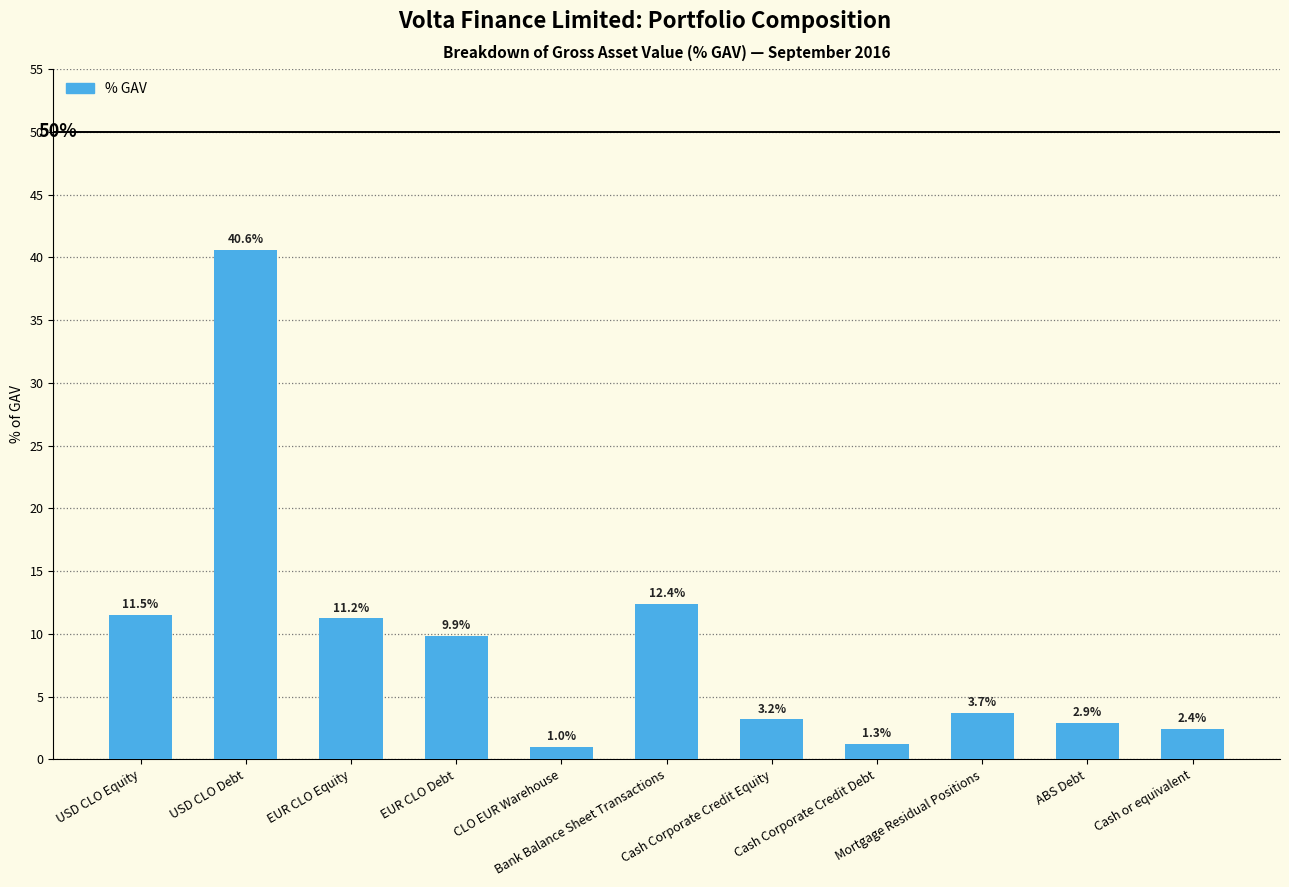

Rank the categories by value from highest to lowest.

USD CLO Debt, Bank Balance Sheet Transactions, USD CLO Equity, EUR CLO Equity, EUR CLO Debt, Mortgage Residual Positions, Cash Corporate Credit Equity, ABS Debt, Cash or equivalent, Cash Corporate Credit Debt, CLO EUR Warehouse